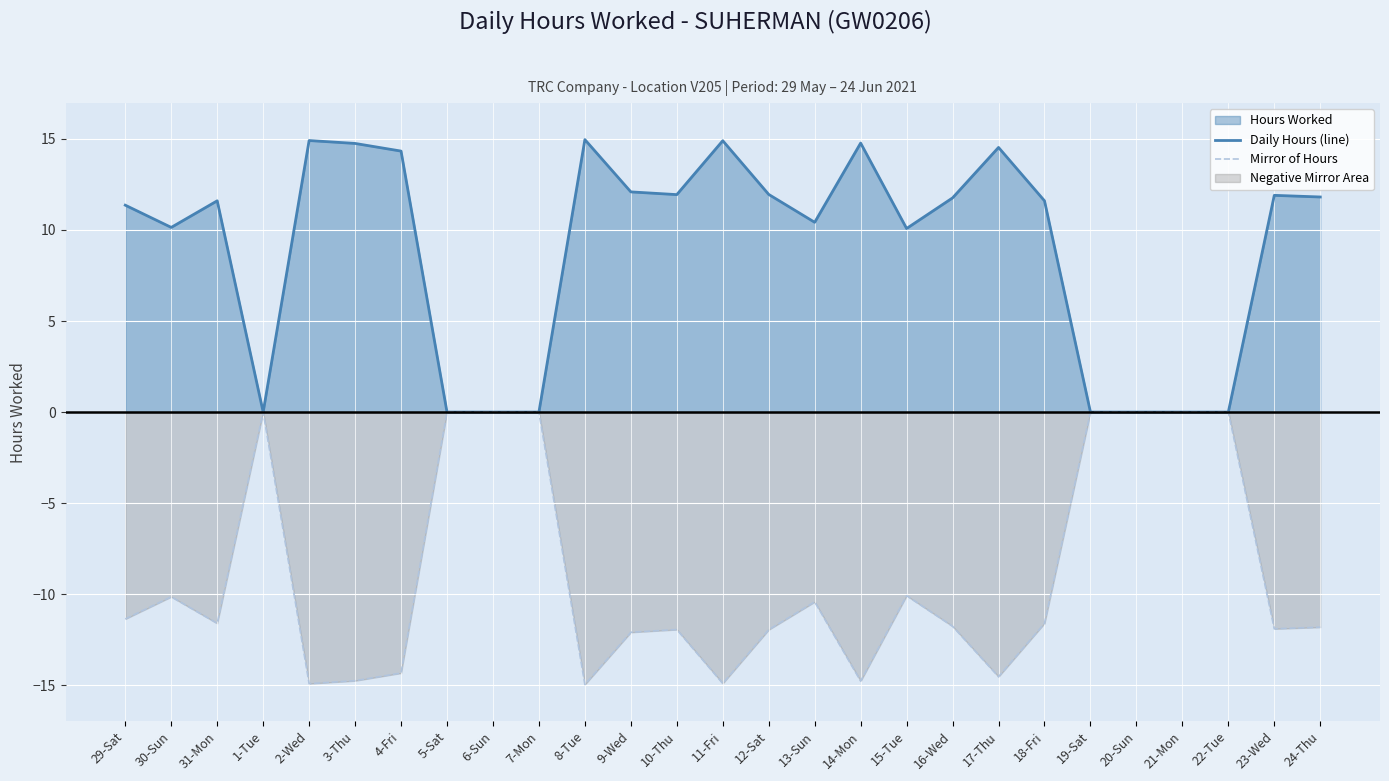

True or false: Daily Hours (line) and Mirror of Hours cross at least once.

False